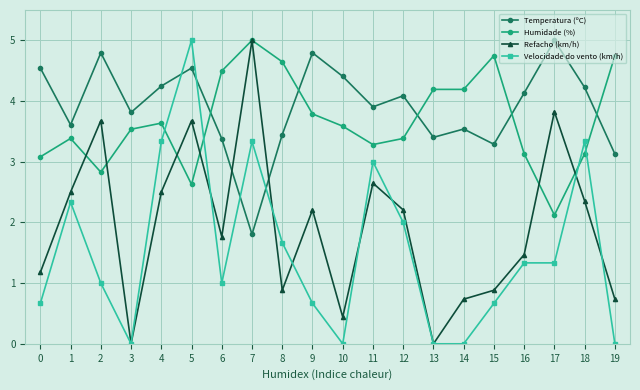

What is the value of the Velocidade do vento (km/h) point at the 2nd from the left?

2.3